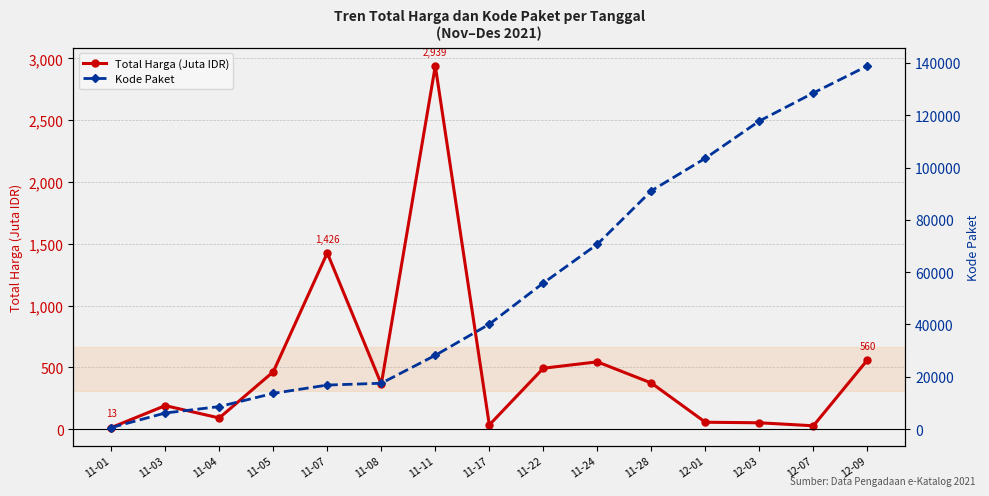

What is the highest value of the Kode Paket series?

138847.0